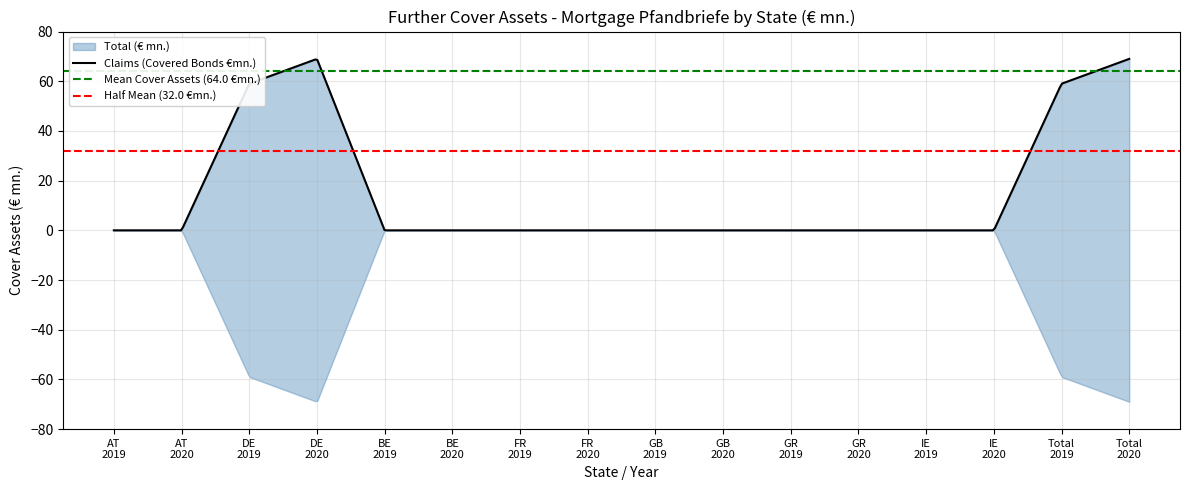

True or false: Equalization Claims (€ mn.) and Claims Covered Bonds (€ mn.) intersect in this chart.

False